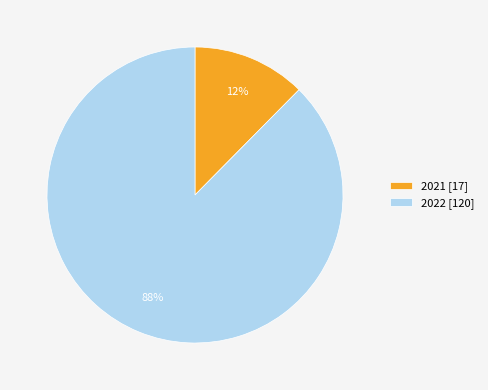

To the nearest percent, what portion does 2021 represent?

12%